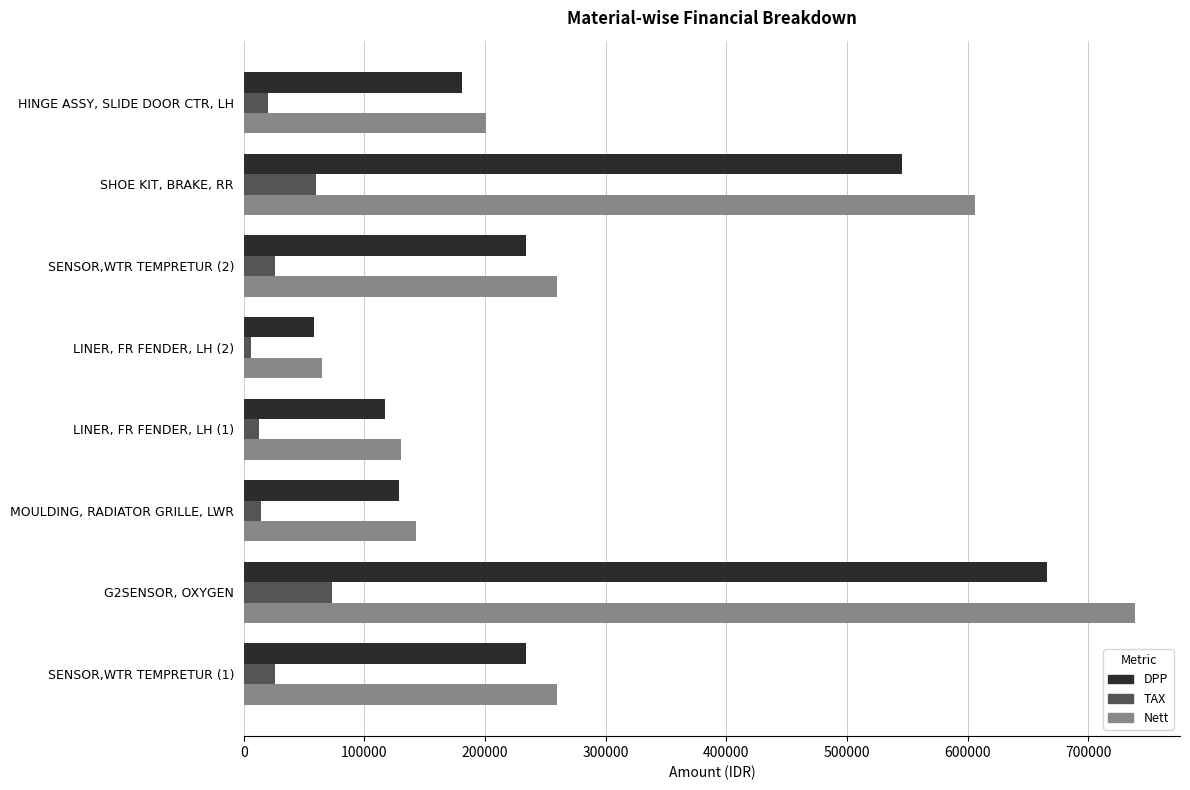

Is the value of DPP at MOULDING, RADIATOR GRILLE, LWR greater than the value of TAX at G2SENSOR, OXYGEN?

Yes